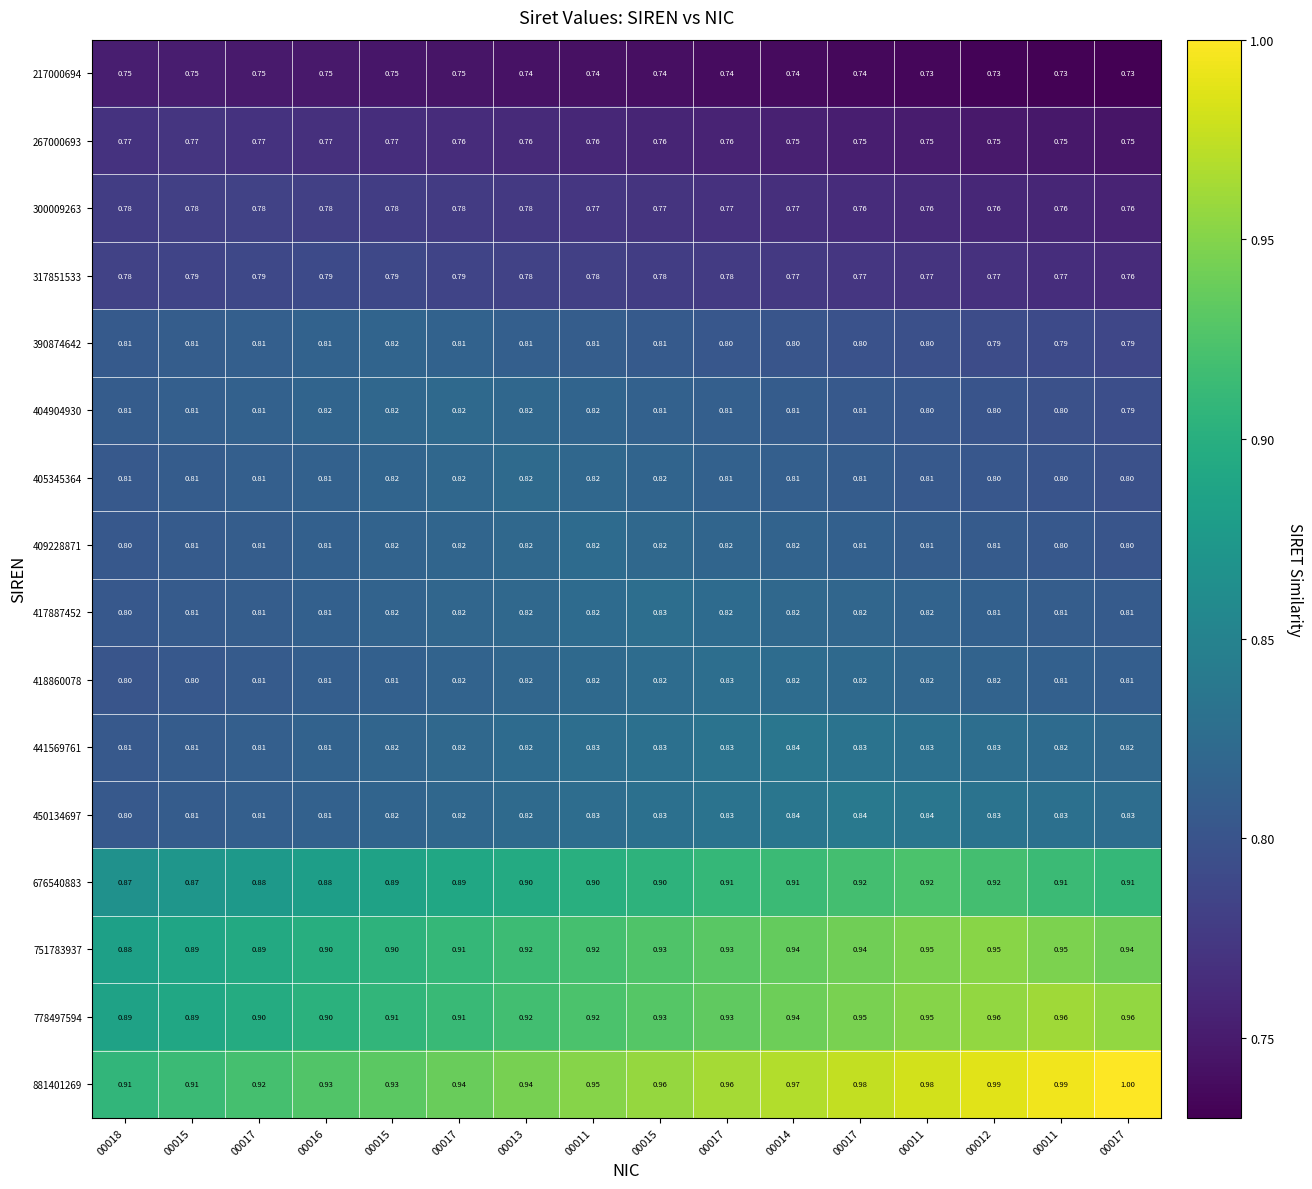

Which series has the largest total across all categories?

881401269